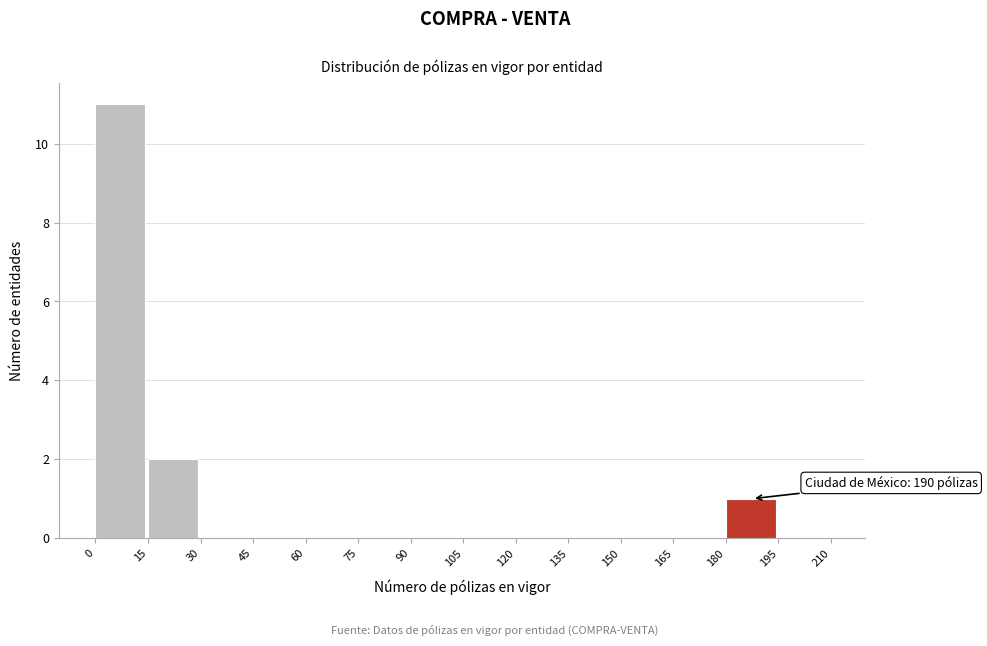

Which range on the x-axis has the tallest bar?

0 to 15